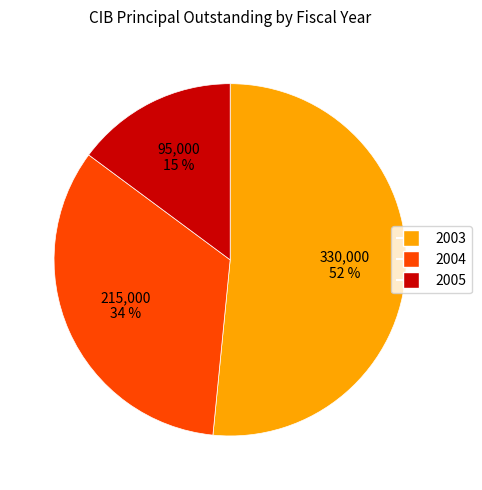

What is the smallest slice in the pie chart?

2005